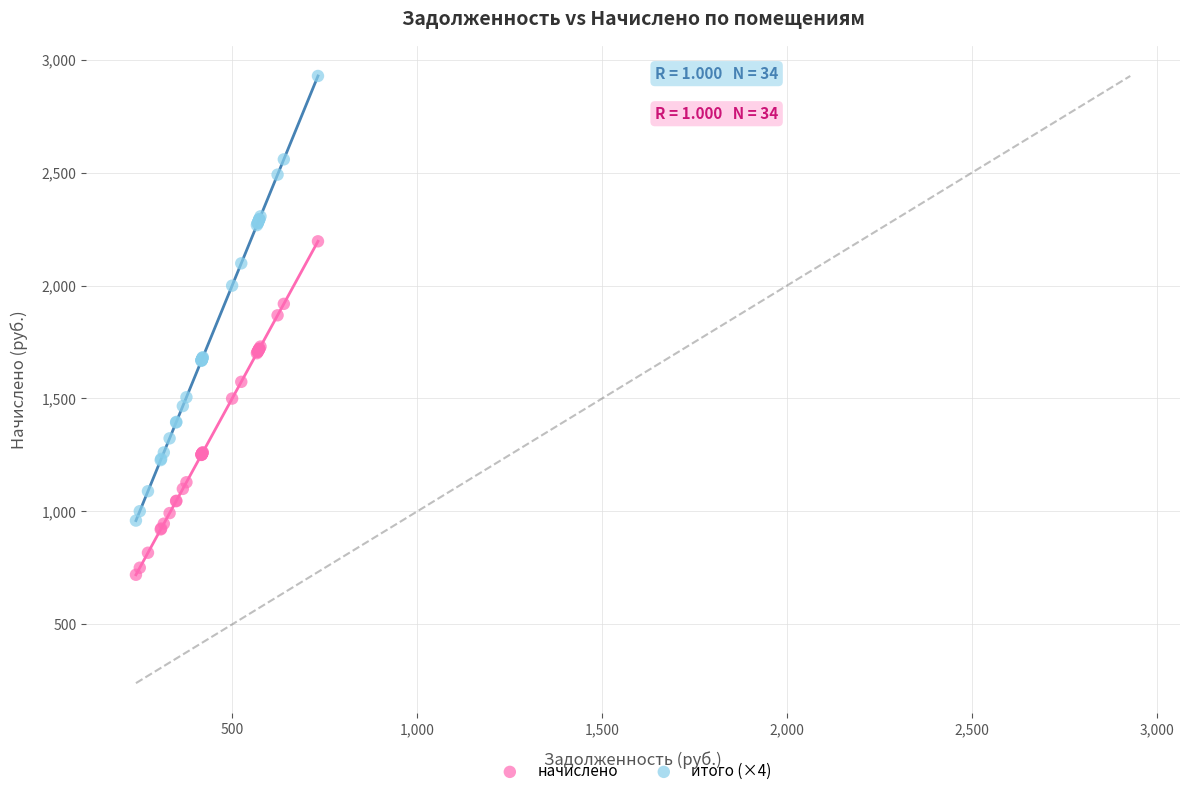

Which series contains the lowest Y value?

начислено